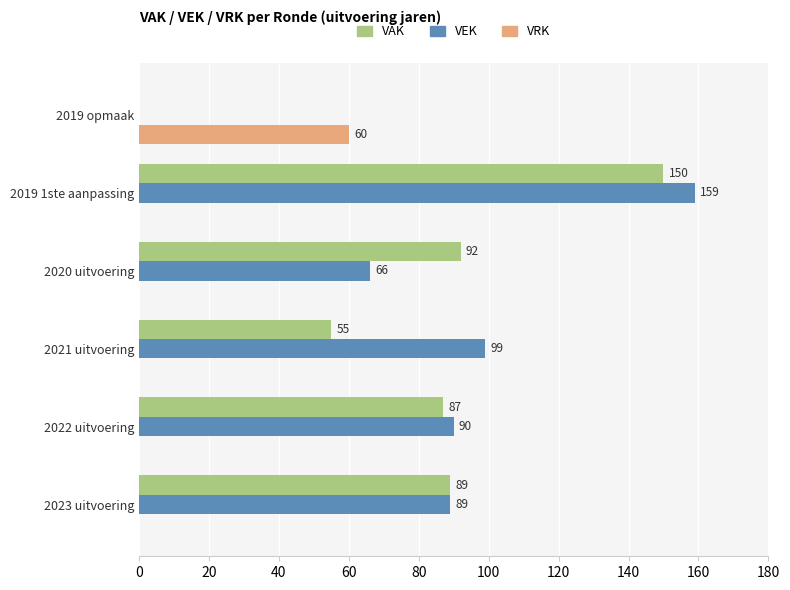

Between 2023 uitvoering and 2022 uitvoering, which series saw the biggest shift?

VAK